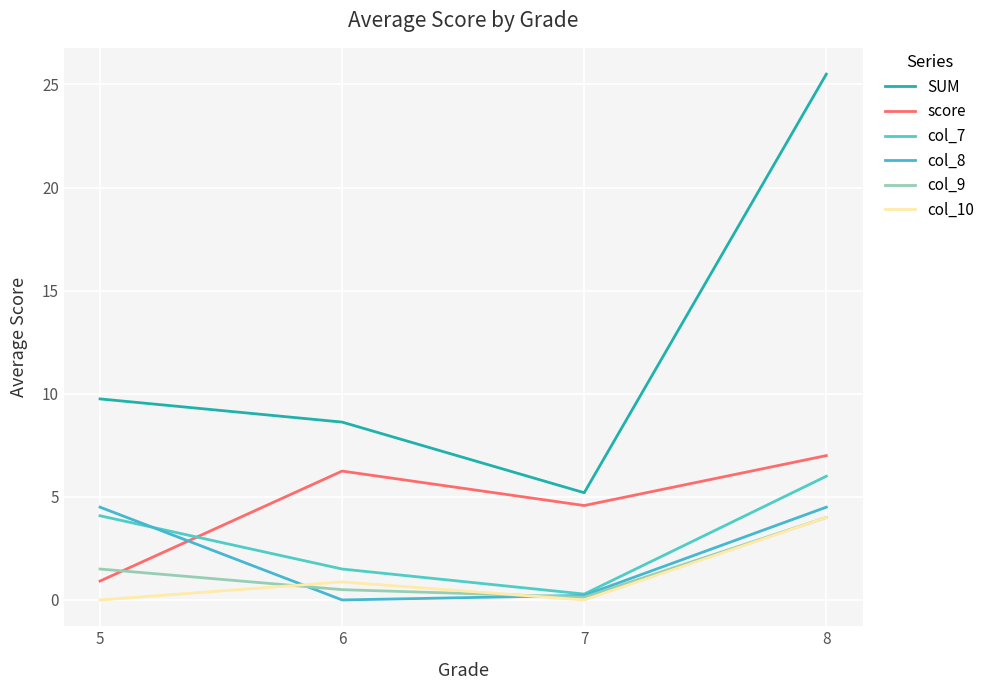

Between 6 and 7, which series saw the biggest shift?

SUM